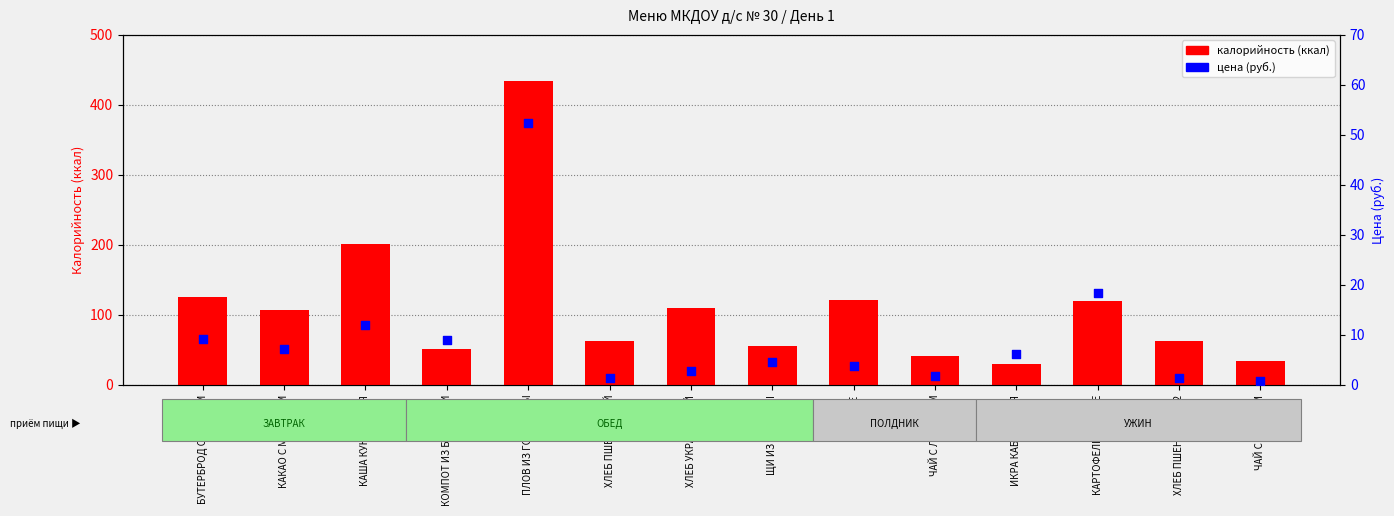

Which series has the widest spread of Y values?

калорийность